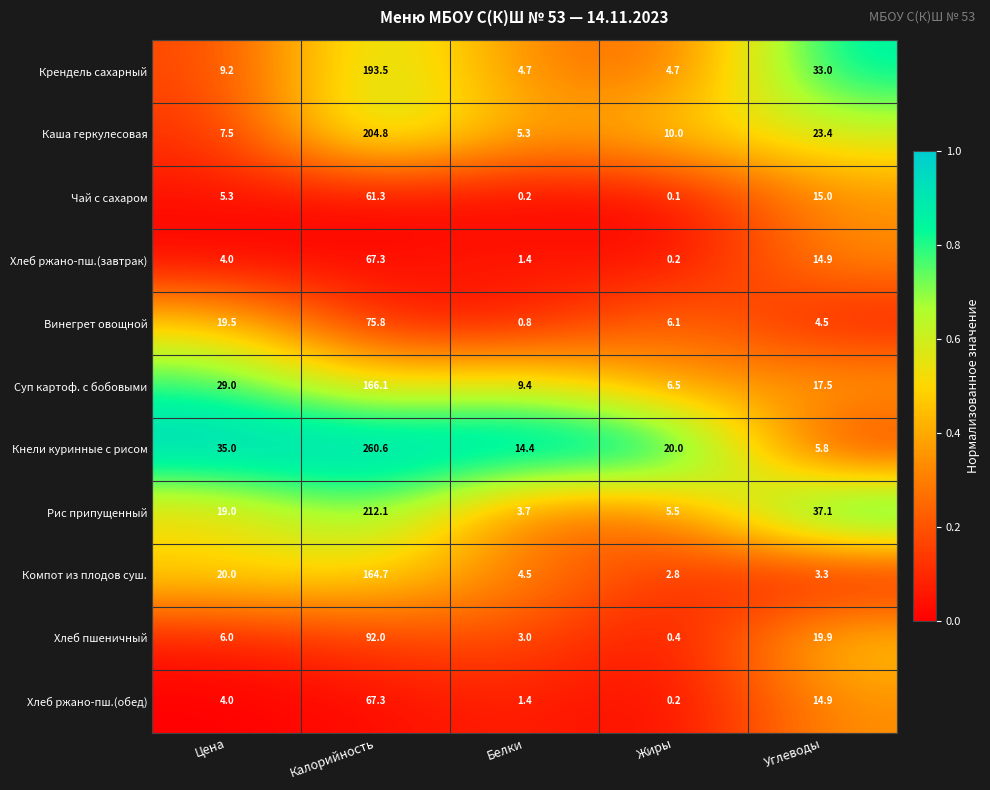

What is the highest value of the Компот из плодов суш. series?

164.7